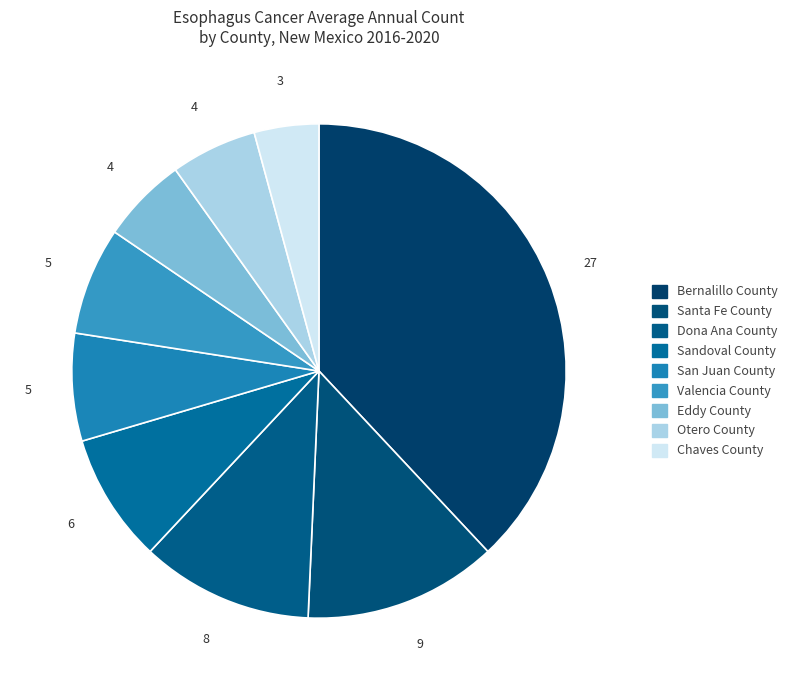

Which slice is the largest?

Bernalillo County